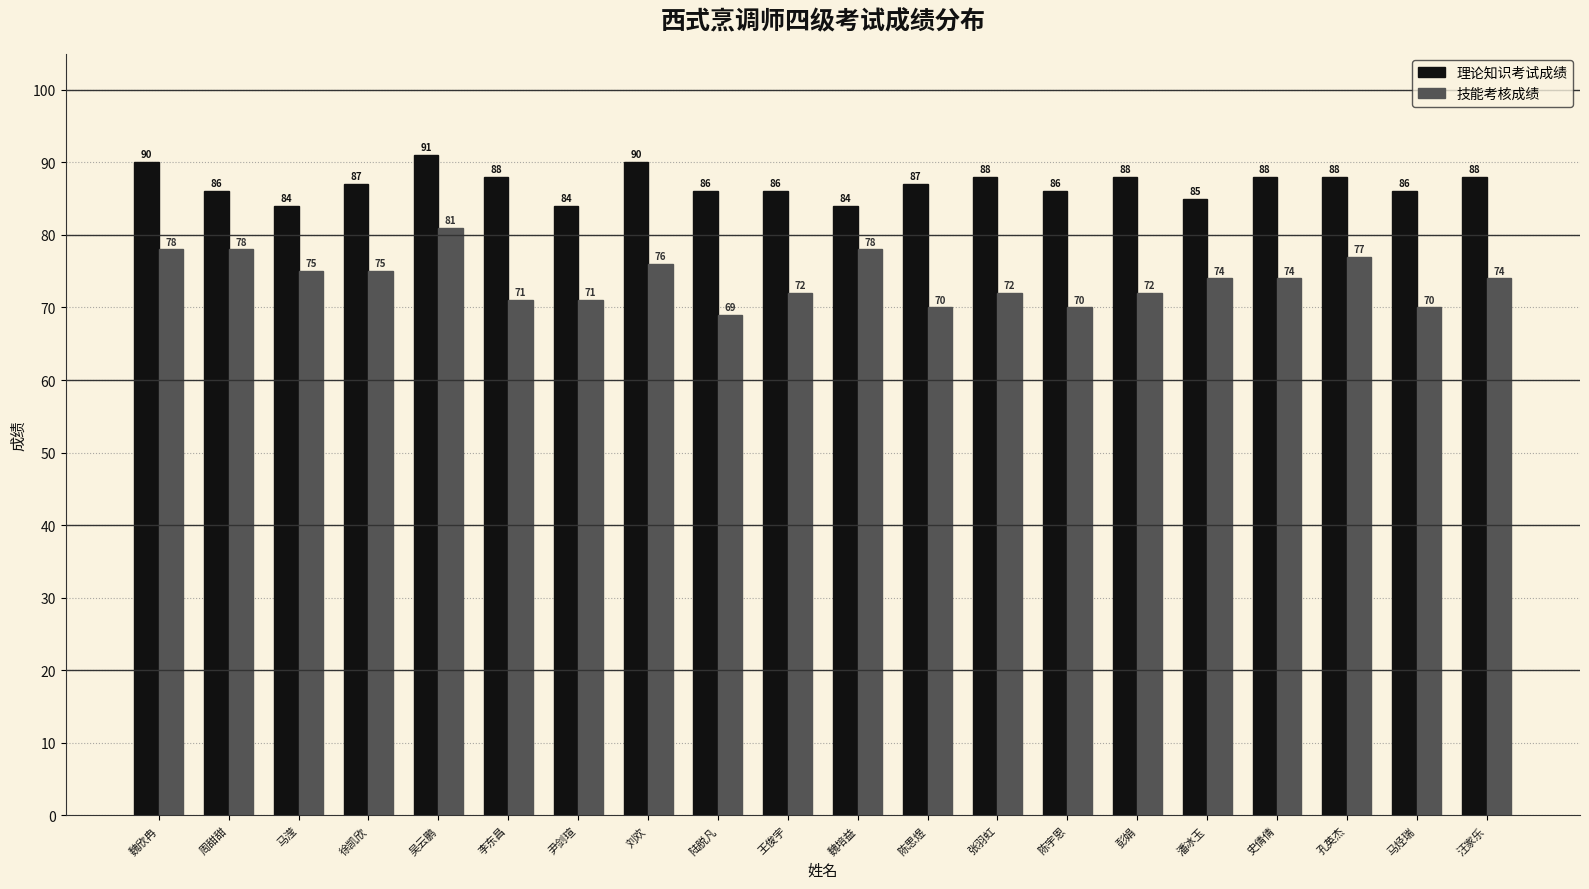

Reading left to right, transcribe all the data shown in this chart.

理论知识考试成绩: 90	86	84	87	91	88	84	90	86	86	84	87	88	86	88	85	88	88	86	88
技能考核成绩: 78	78	75	75	81	71	71	76	69	72	78	70	72	70	72	74	74	77	70	74